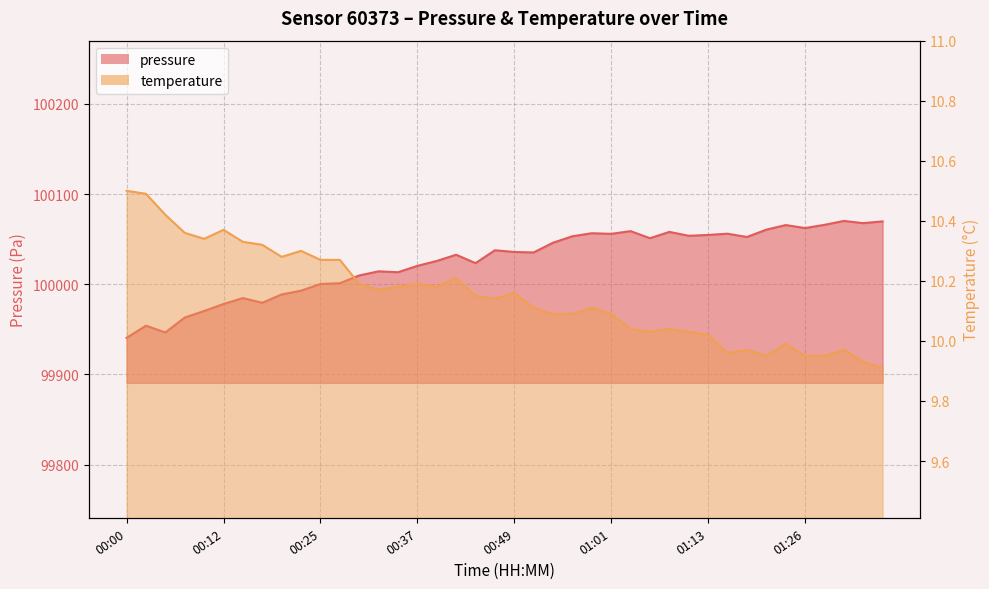

What is the label of the 19th point from the left?

00:44